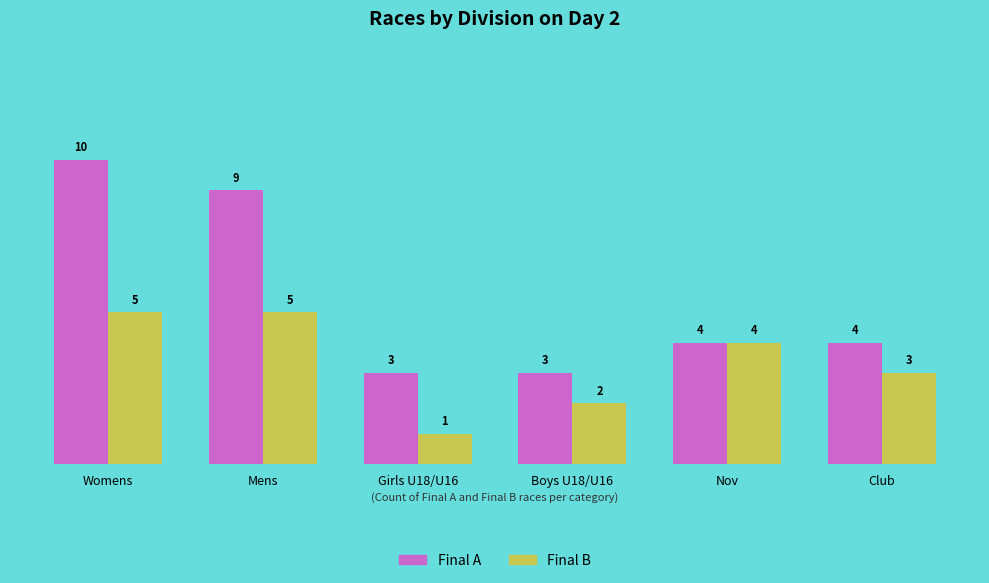

Which series has the widest spread of values?

Final A